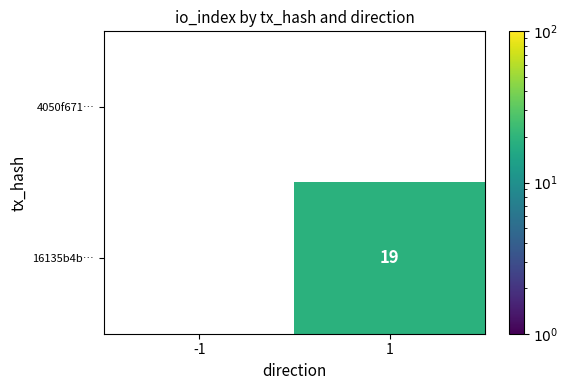

The 16135b4b… series shows 30 at 1. True or false?

False